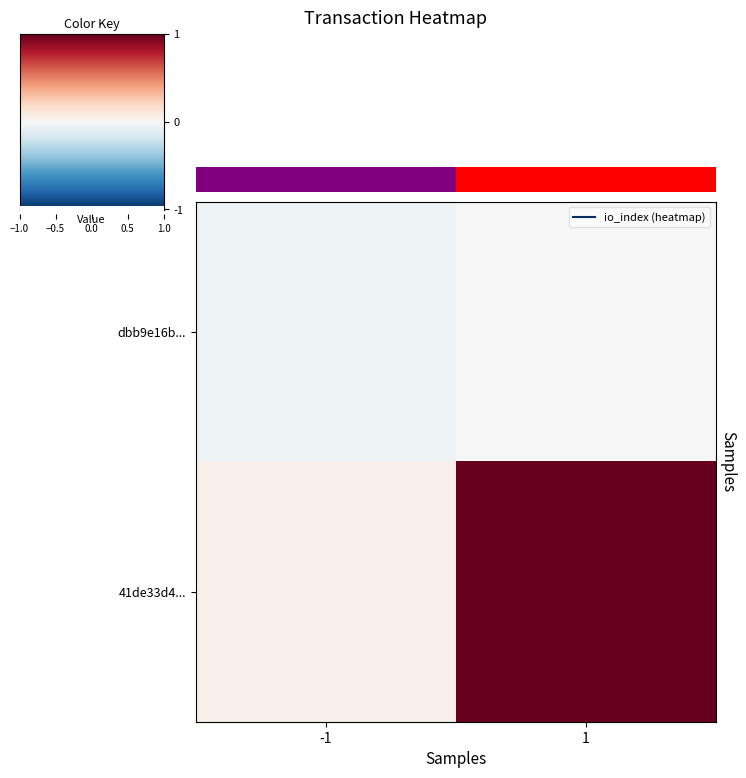

True or false: 41de33d4... has a value of 2 at -1.

False